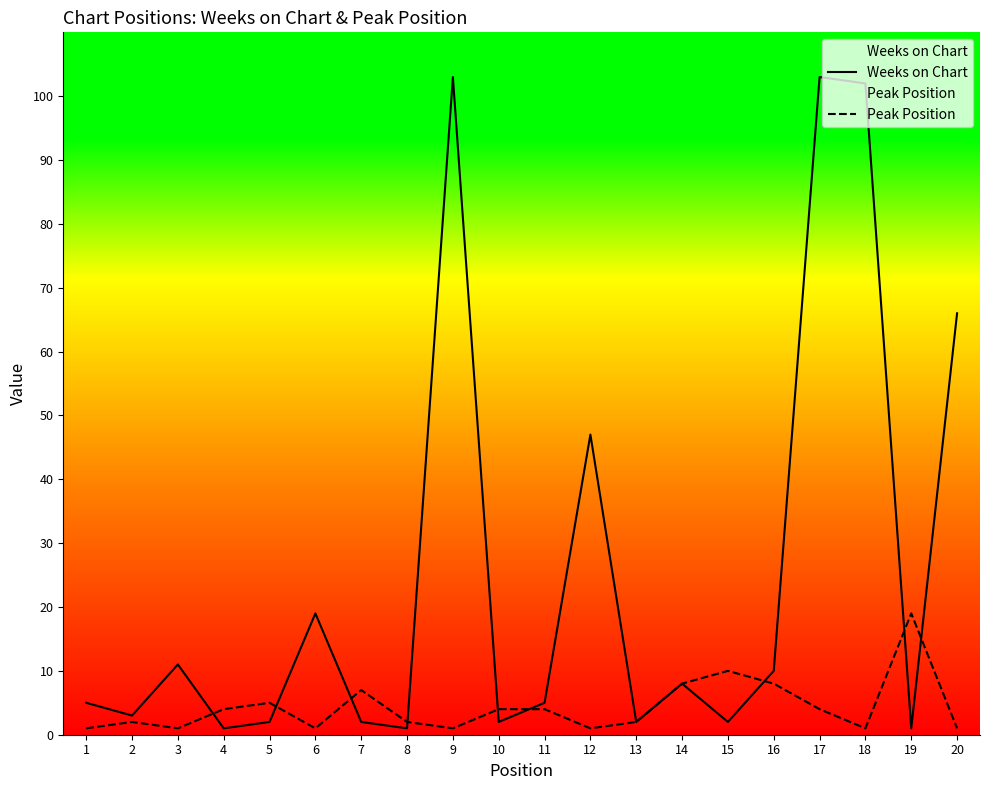

Which series has the largest range (max minus min)?

Weeks on Chart